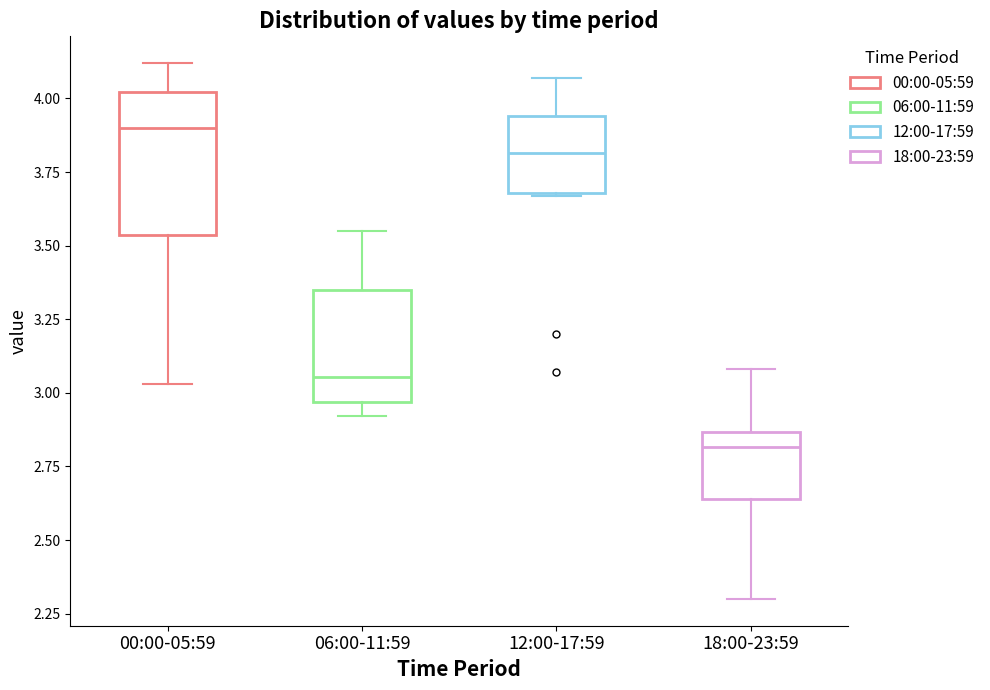

Where does the upper whisker of the box for 12:00-17:59 end on the y-axis? The values are not printed on the chart, so give them approximately, as read against the axis.

4.05